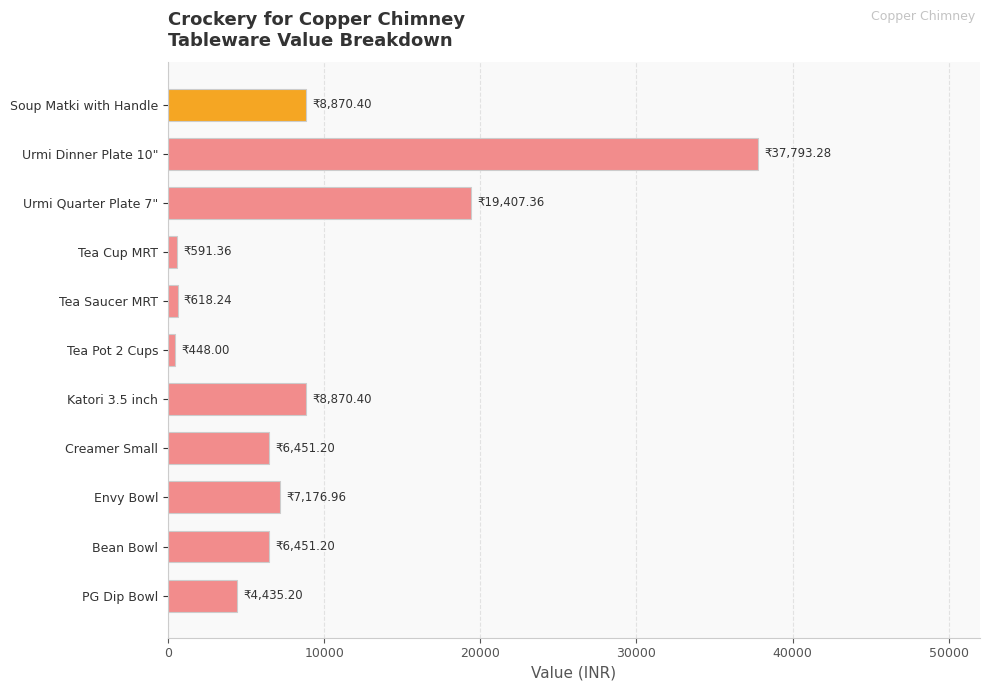

What is the average value?

9192.1